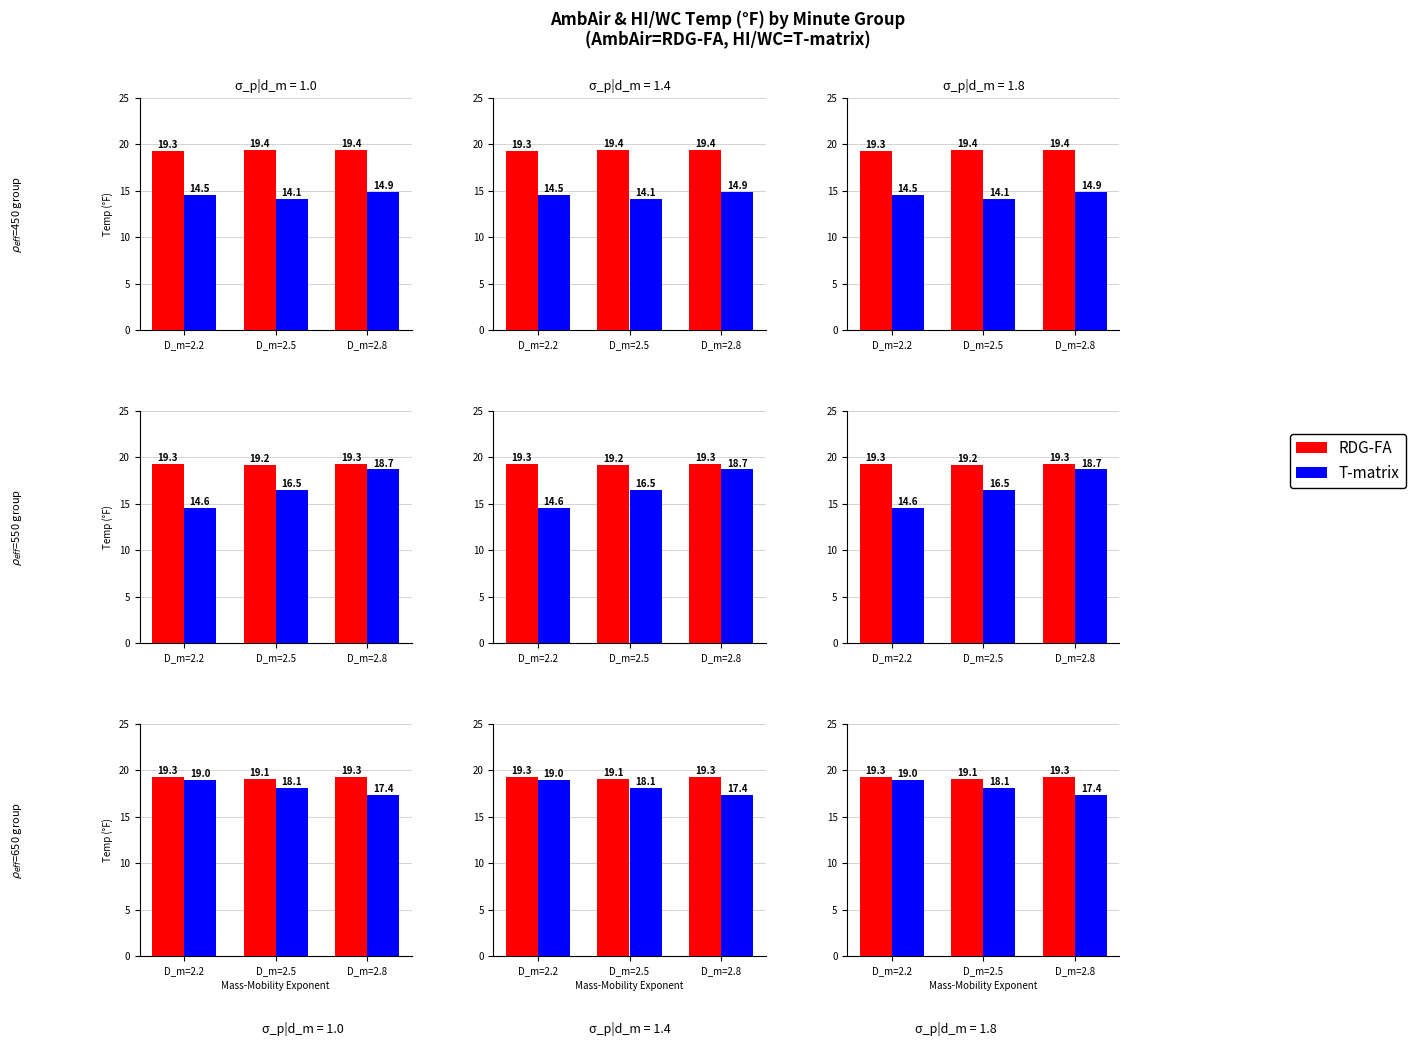

Which has a higher value, D_m=2.8 or D_m=2.5?

D_m=2.8